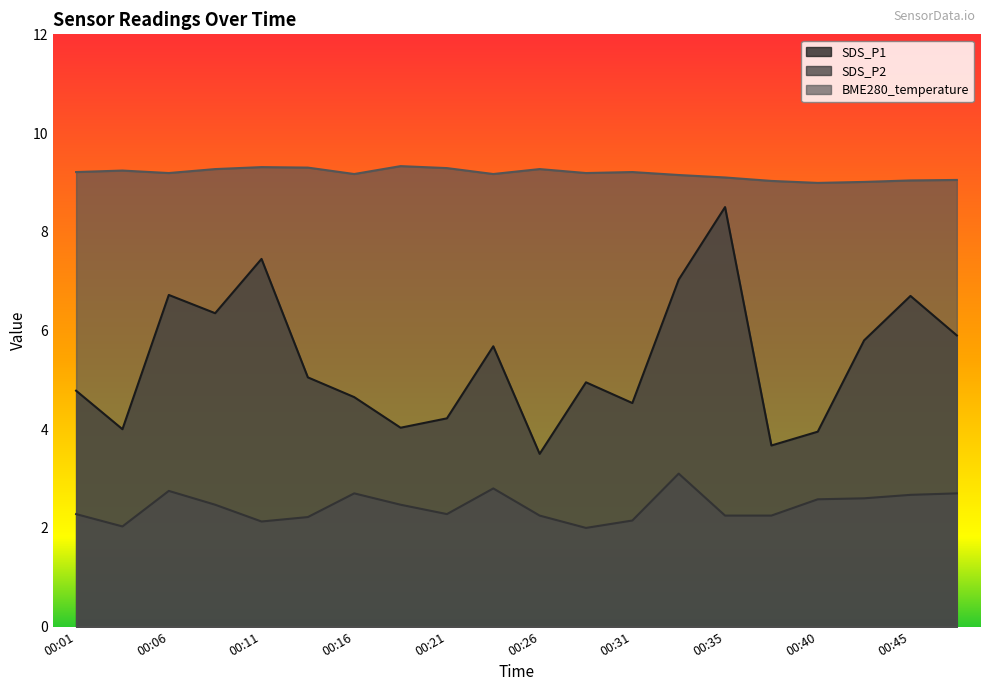

Rank the series by their maximum value, from highest to lowest.

BME280_temperature, SDS_P1, SDS_P2